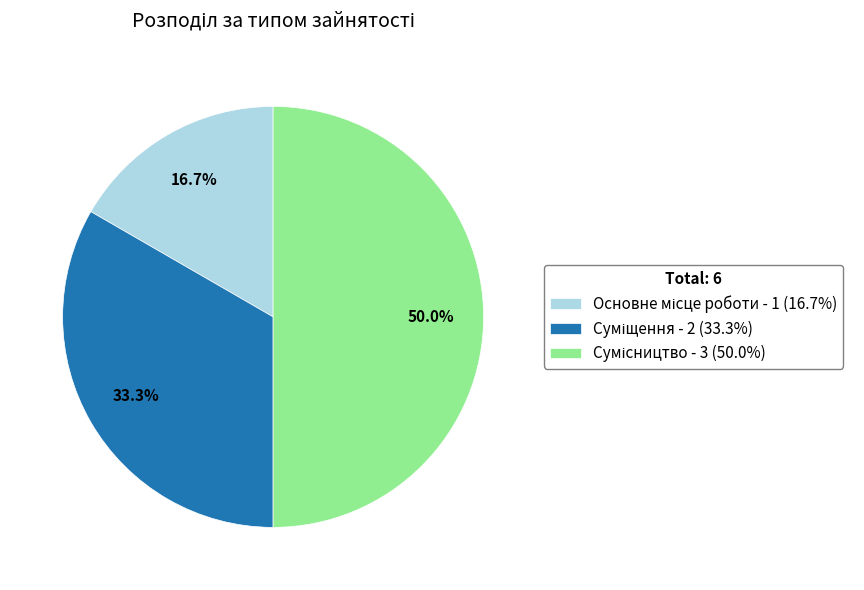

How many segments does this pie chart have?

3